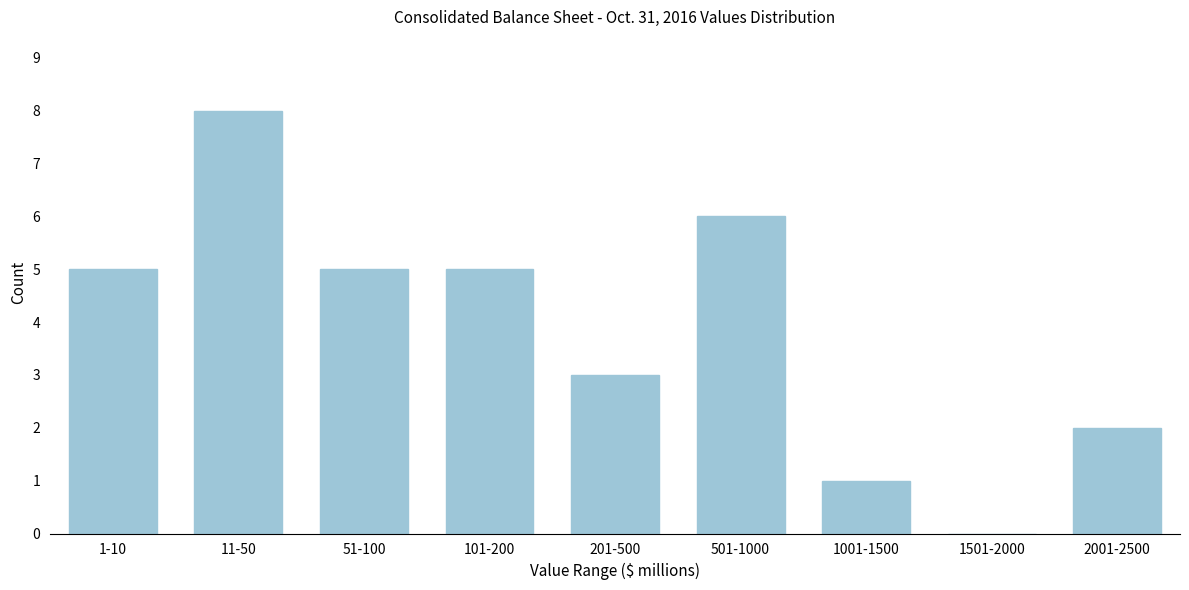

Reading left to right, transcribe all the data shown in this chart.

1-10=5	11-50=8	51-100=5	101-200=5	201-500=3	501-1000=6	1001-1500=1	1501-2000=0	2001-2500=2